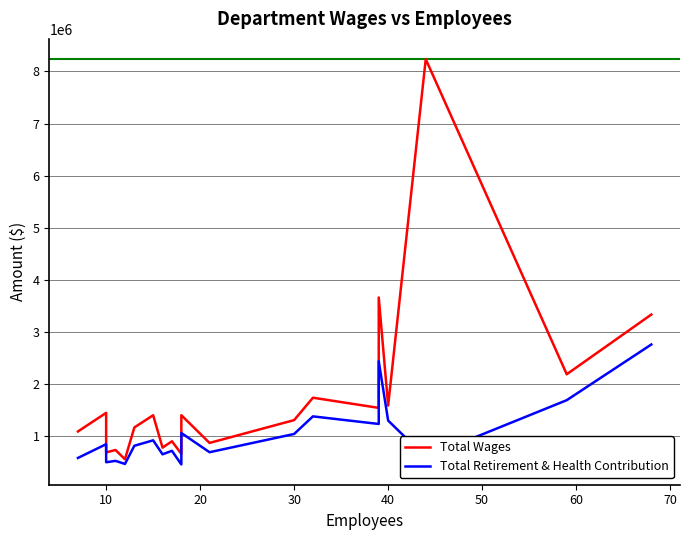

True or false: Total Wages and Total Retirement & Health Contribution intersect in this chart.

False